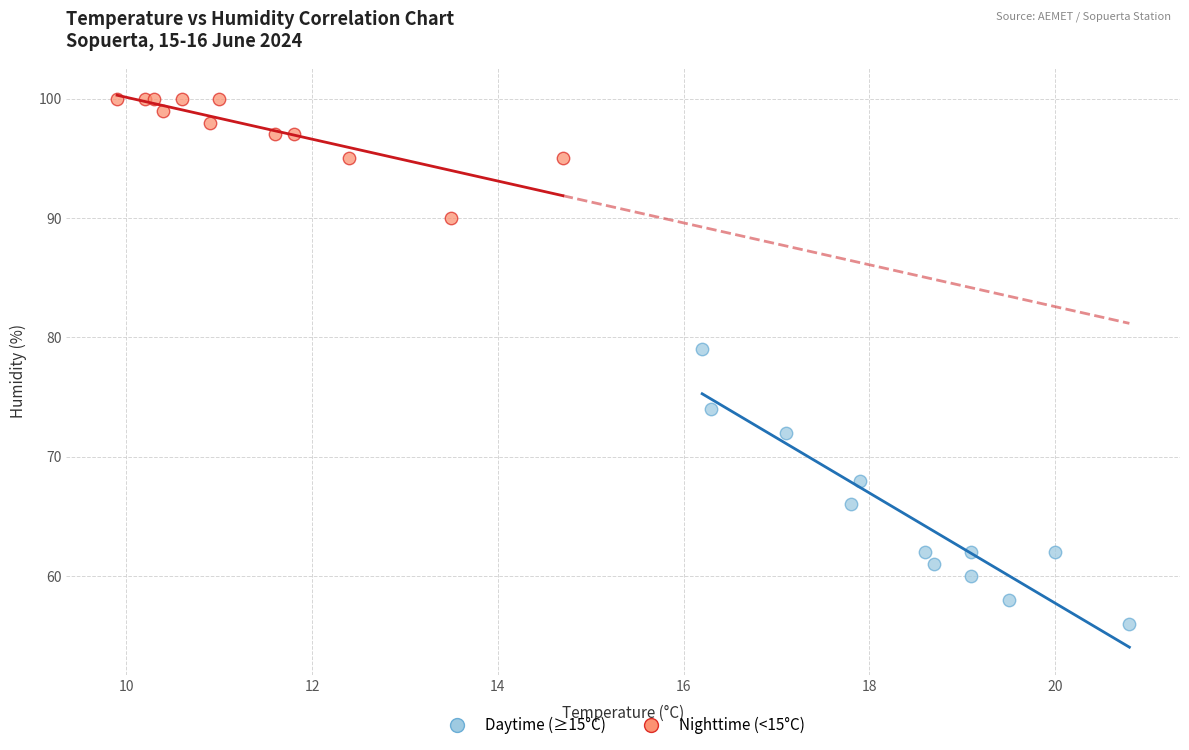

Which series has the widest spread of Y values?

Daytime (≥15°C)